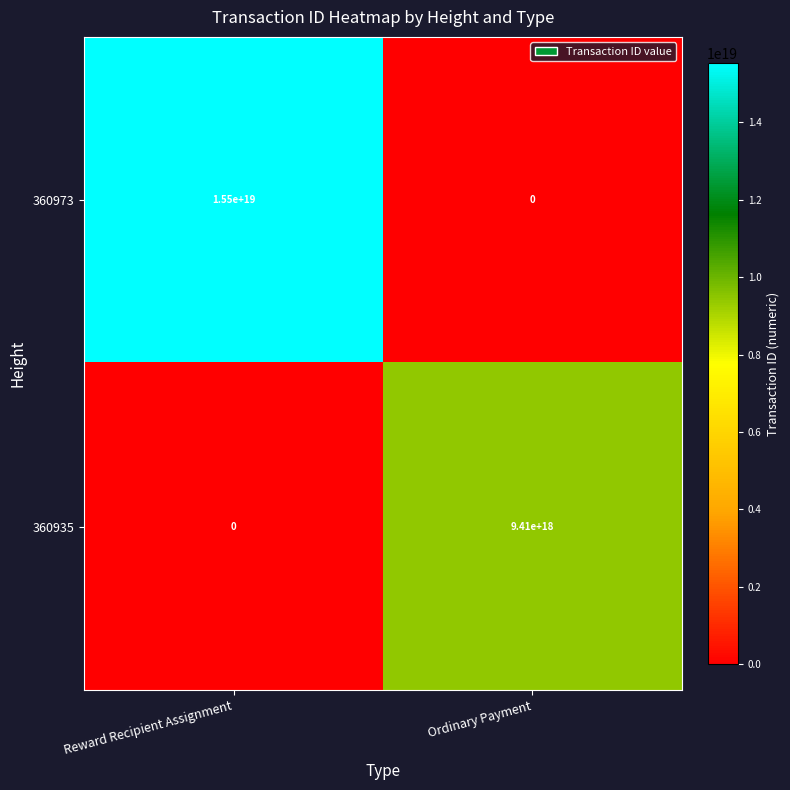

At which category does the chart reach its peak across all series?

Reward Recipient Assignment